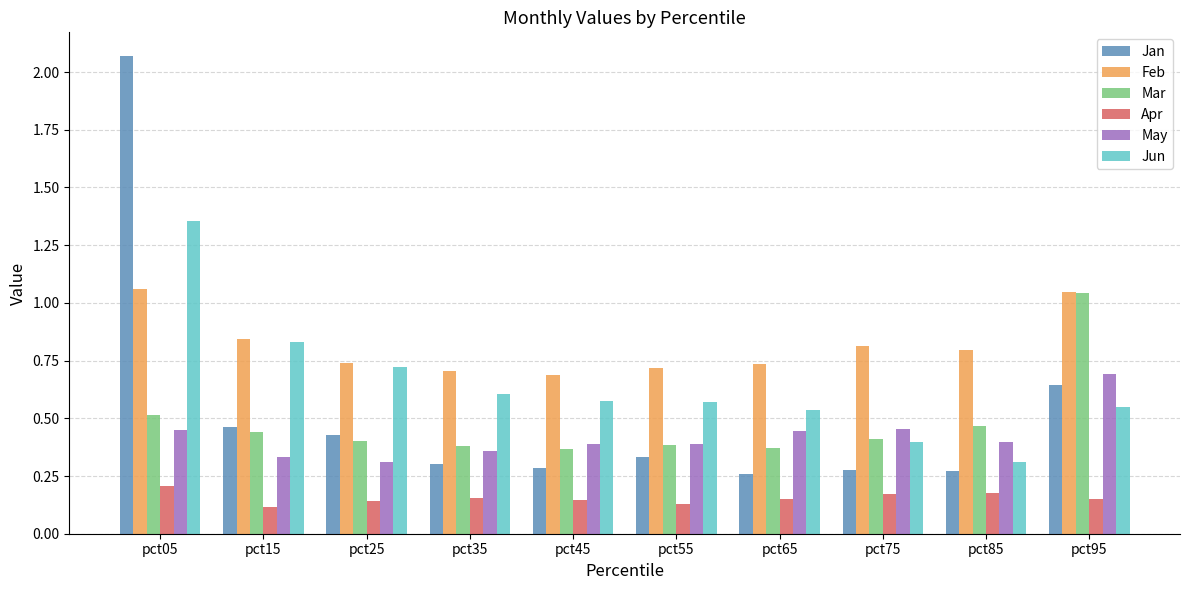

Does the chart contain any negative values?

No